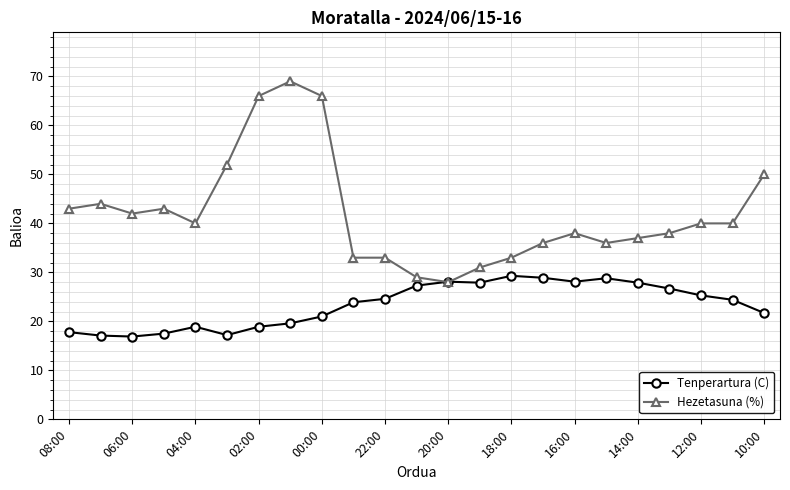

Which series has the largest total across all categories?

Hezetasuna (%)